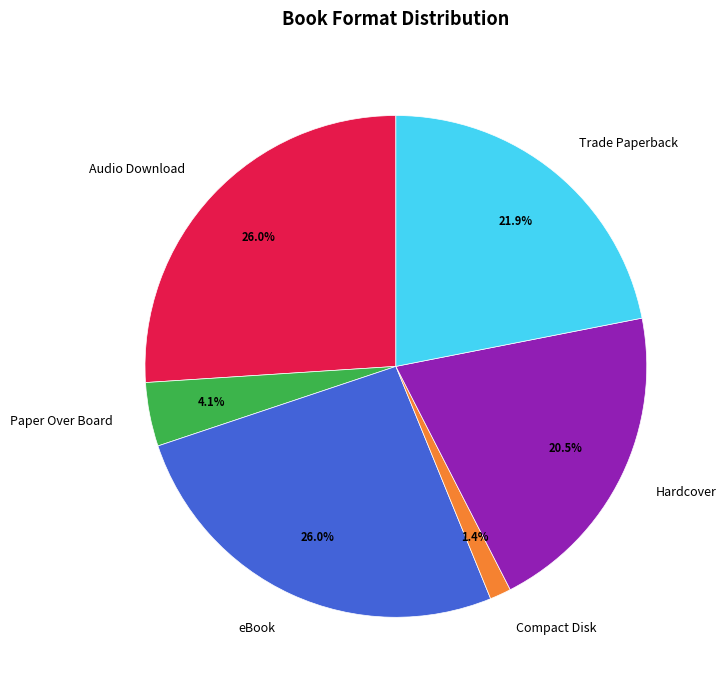

Does any single category account for the majority?

No